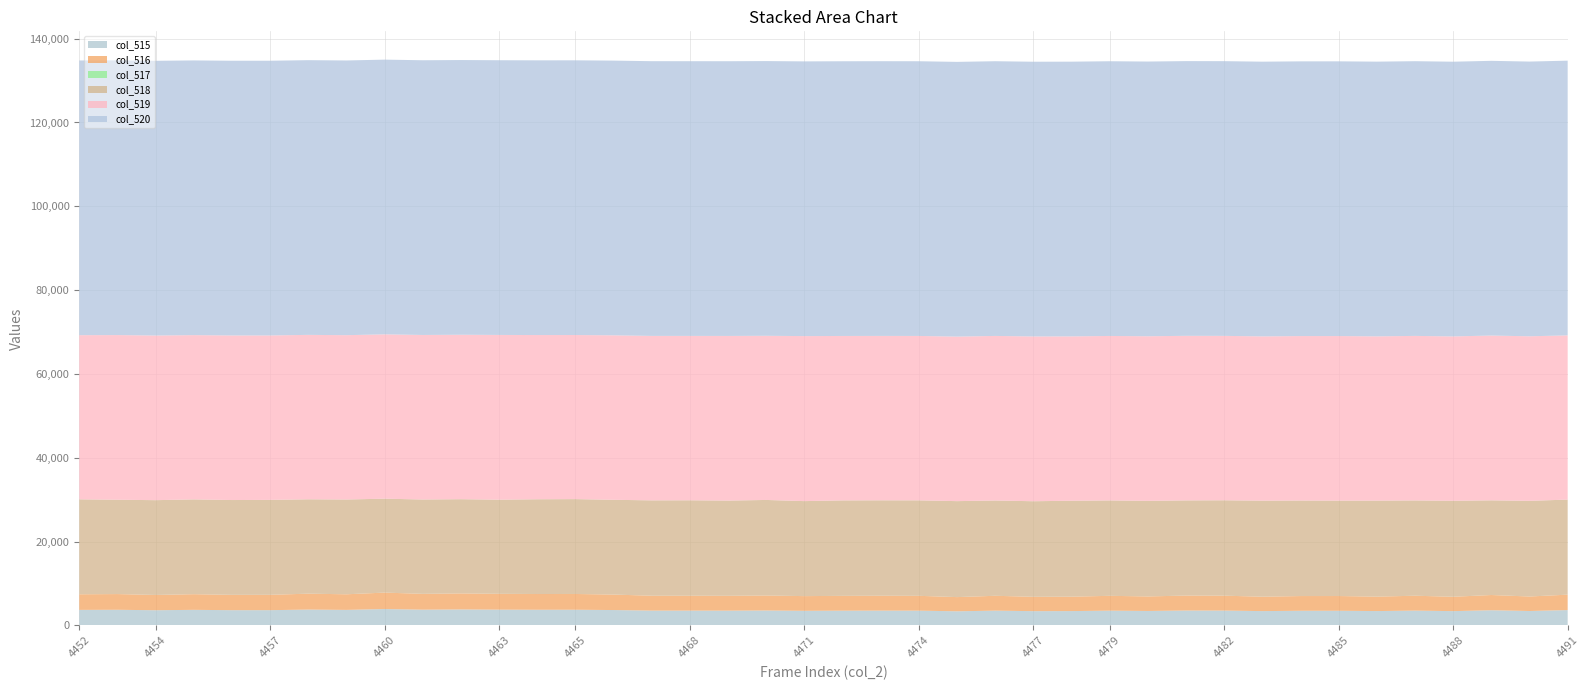

Reading right to left, what are all the values shown in this chart?

col_515: 3678	3459	3637	3428	3551	3443	3515	3512	3435	3558	3570	3467	3539	3438	3422	3544	3387	3540	3549	3536	3504	3578	3543	3550	3552	3689	3759	3755	3780	3826	3775	3924	3723	3796	3659	3656	3735	3643	3749	3723
col_516: 3678	3458	3634	3426	3551	3442	3515	3512	3435	3557	3570	3465	3539	3438	3422	3543	3387	3538	3549	3535	3504	3577	3543	3549	3551	3688	3759	3755	3778	3826	3775	3922	3723	3796	3659	3654	3735	3642	3749	3722
col_517: 0	1	3	2	0	1	0	0	0	1	0	2	0	0	0	1	0	2	0	1	0	1	0	1	1	1	0	0	2	0	0	2	0	0	0	2	0	1	0	1
col_518: 22679	22821	22584	22896	22733	22907	22758	22789	22912	22757	22704	22803	22758	22884	22802	22729	22895	22776	22767	22772	22665	22794	22714	22773	22749	22609	22634	22607	22450	22481	22506	22405	22612	22516	22647	22619	22613	22614	22503	22654
col_519: 39178	39255	39314	39211	39251	39185	39262	39234	39188	39220	39261	39265	39238	39213	39311	39262	39253	39219	39219	39227	39366	39163	39278	39212	39234	39237	39142	39173	39305	39228	39254	39206	39200	39223	39229	39260	39187	39278	39283	39158
col_520: 65535	65535	65535	65535	65535	65535	65535	65535	65535	65535	65535	65535	65535	65535	65535	65535	65535	65535	65535	65535	65535	65535	65535	65535	65535	65535	65535	65535	65535	65535	65535	65535	65535	65535	65535	65535	65535	65535	65535	65535